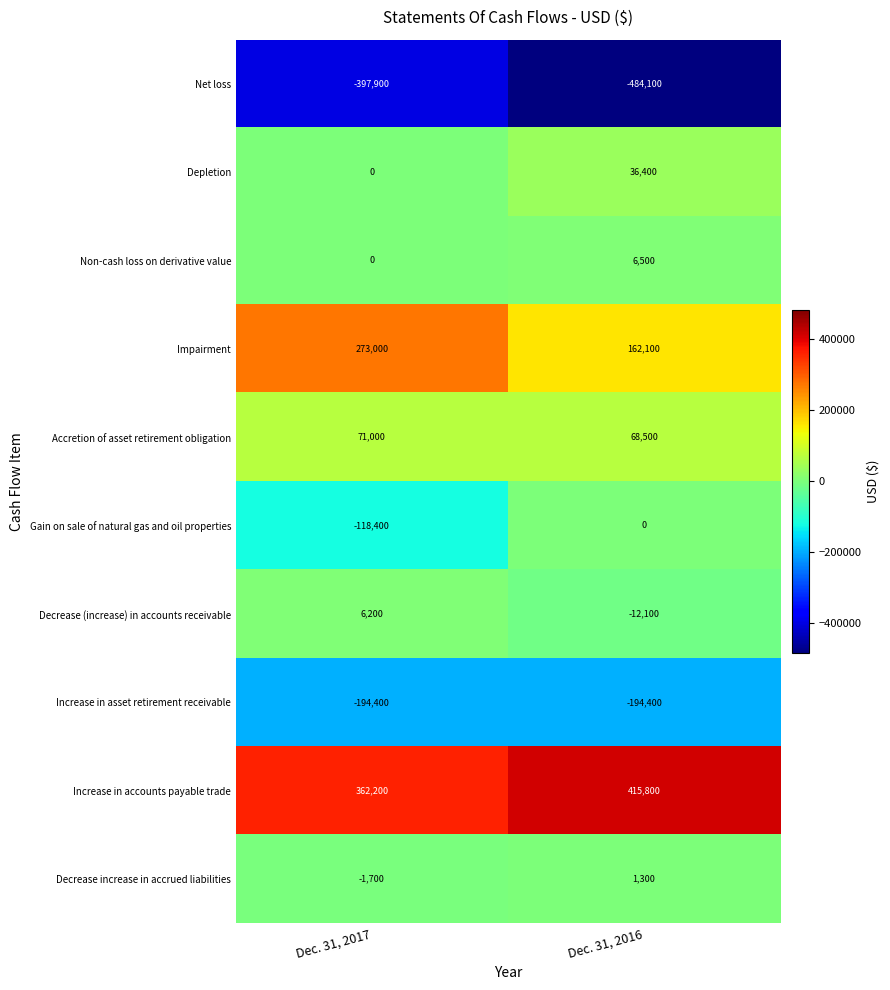

What value does the Impairment series have at Dec. 31, 2017?

273000